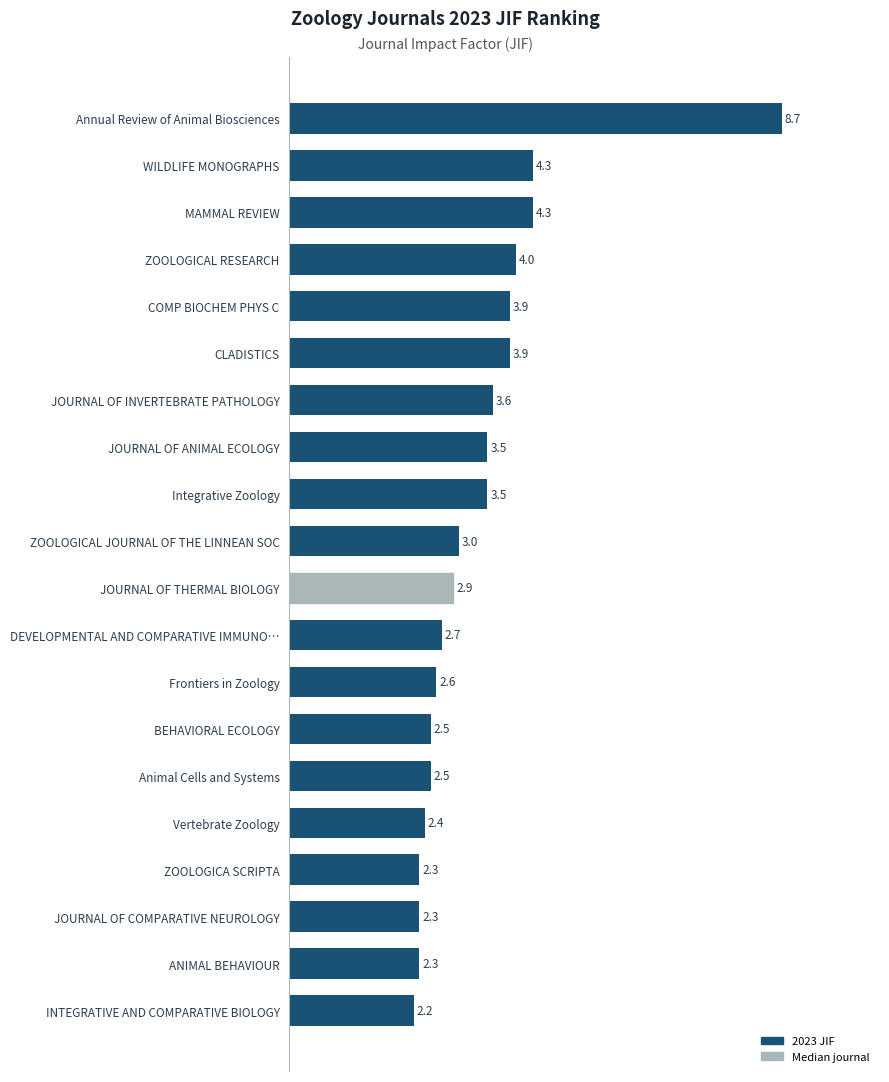

What is the change in value from WILDLIFE MONOGRAPHS to JOURNAL OF THERMAL BIOLOGY?

-1.4